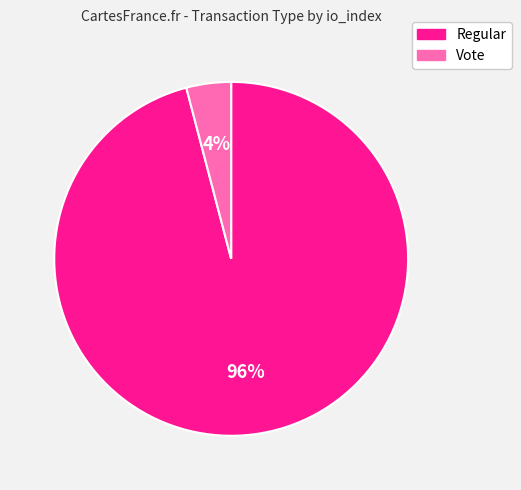

Which has a higher value, Vote or Regular?

Regular